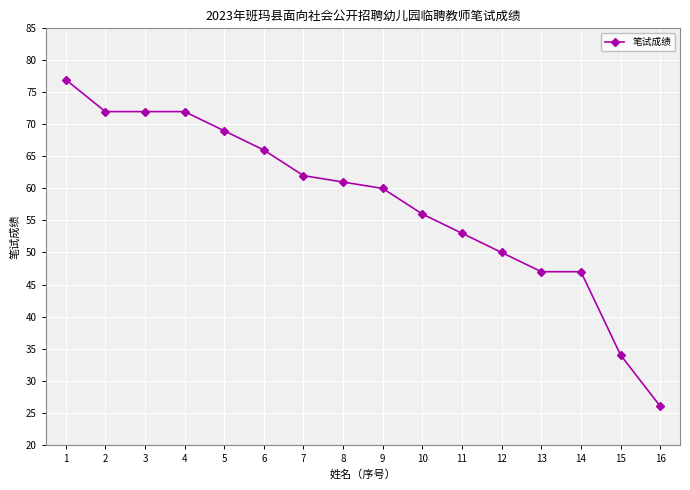

Which label corresponds to the largest value in the chart?

1